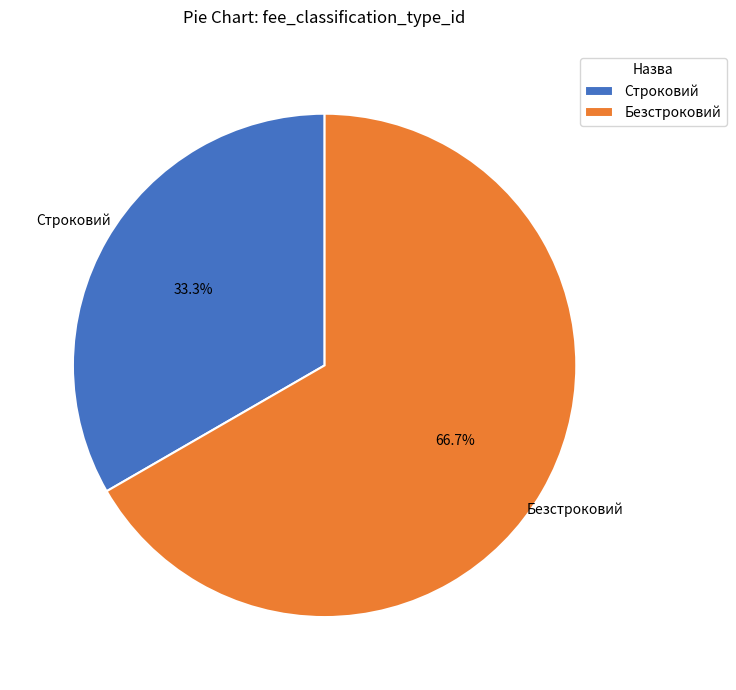

What percentage is the Безстроковий slice, to the nearest percent?

67%